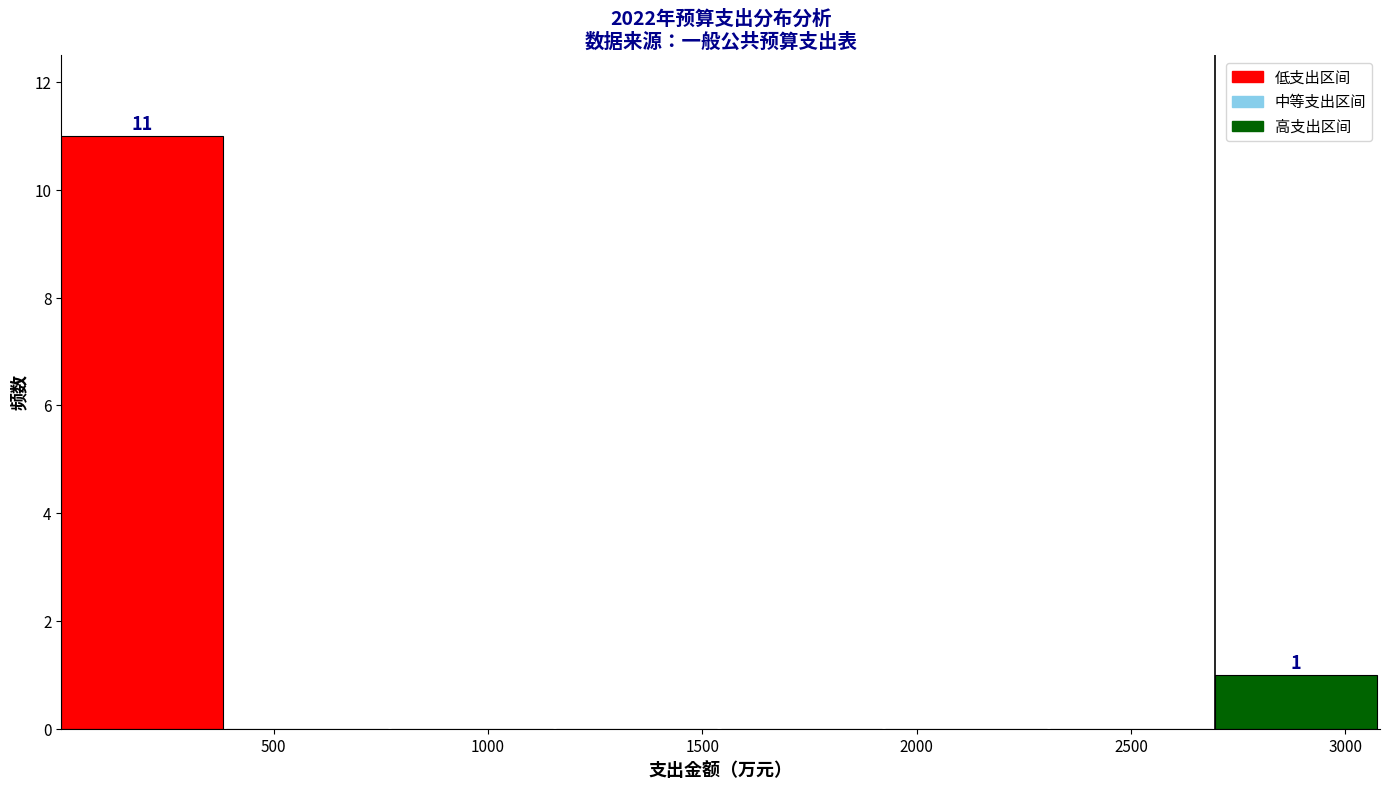

Over which range of the x-axis is the bar tallest?

0 to 400